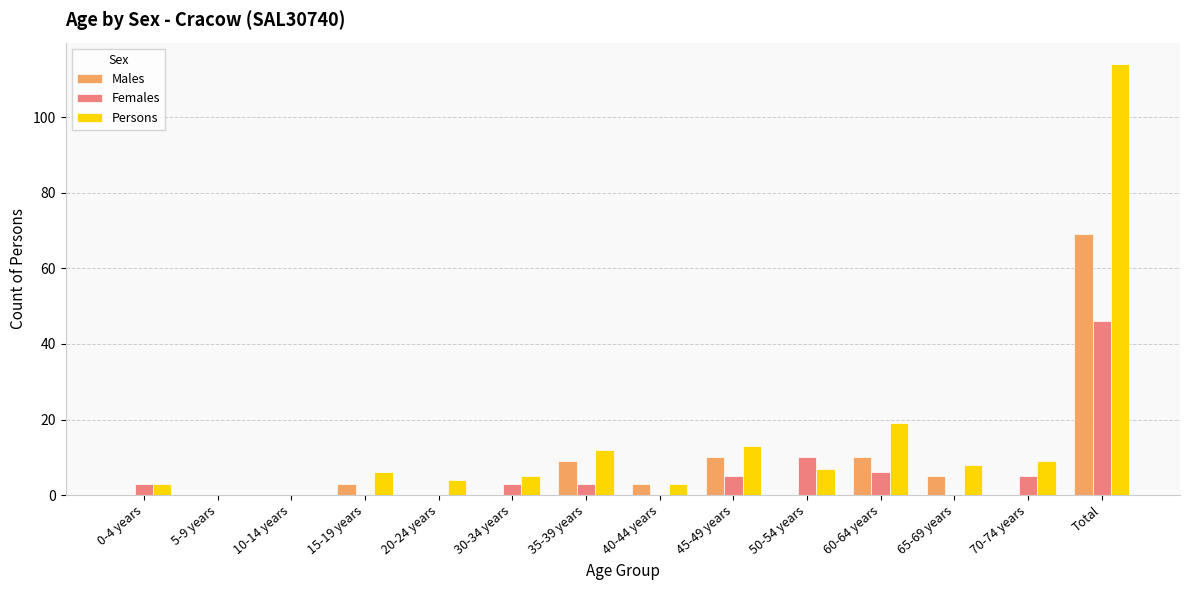

What is the greatest value displayed?

114